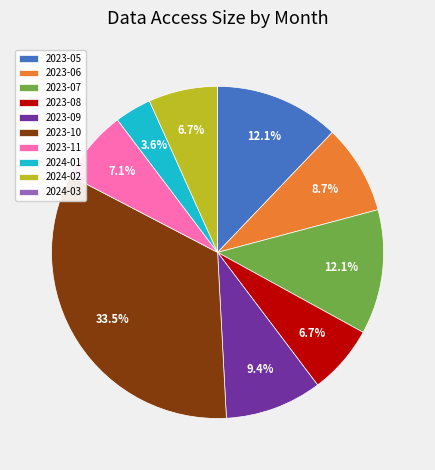

Which slice is the largest?

2023-10